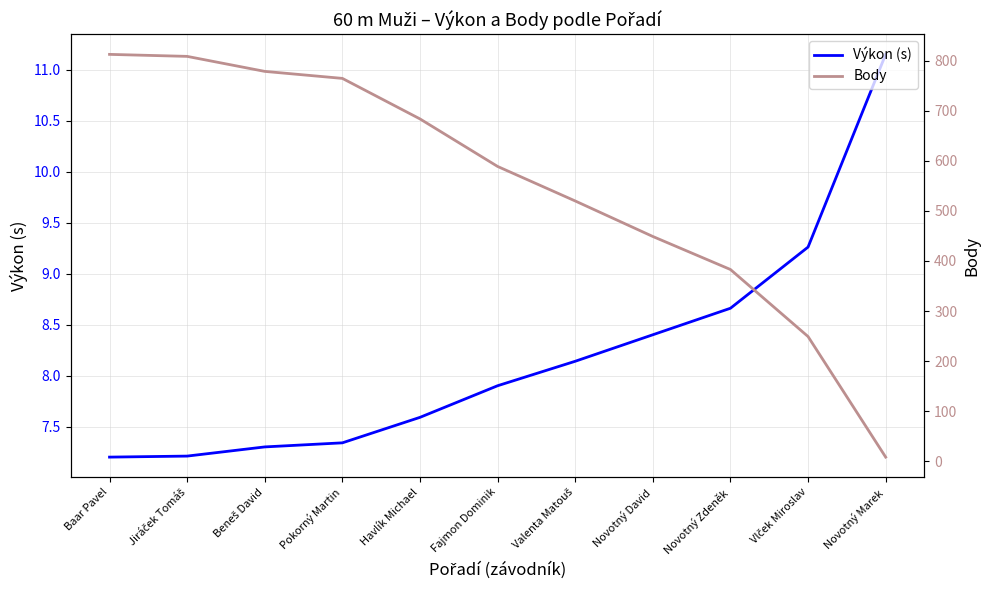

What is the difference between the maximum and minimum values in the Výkon (s) series?

4.0